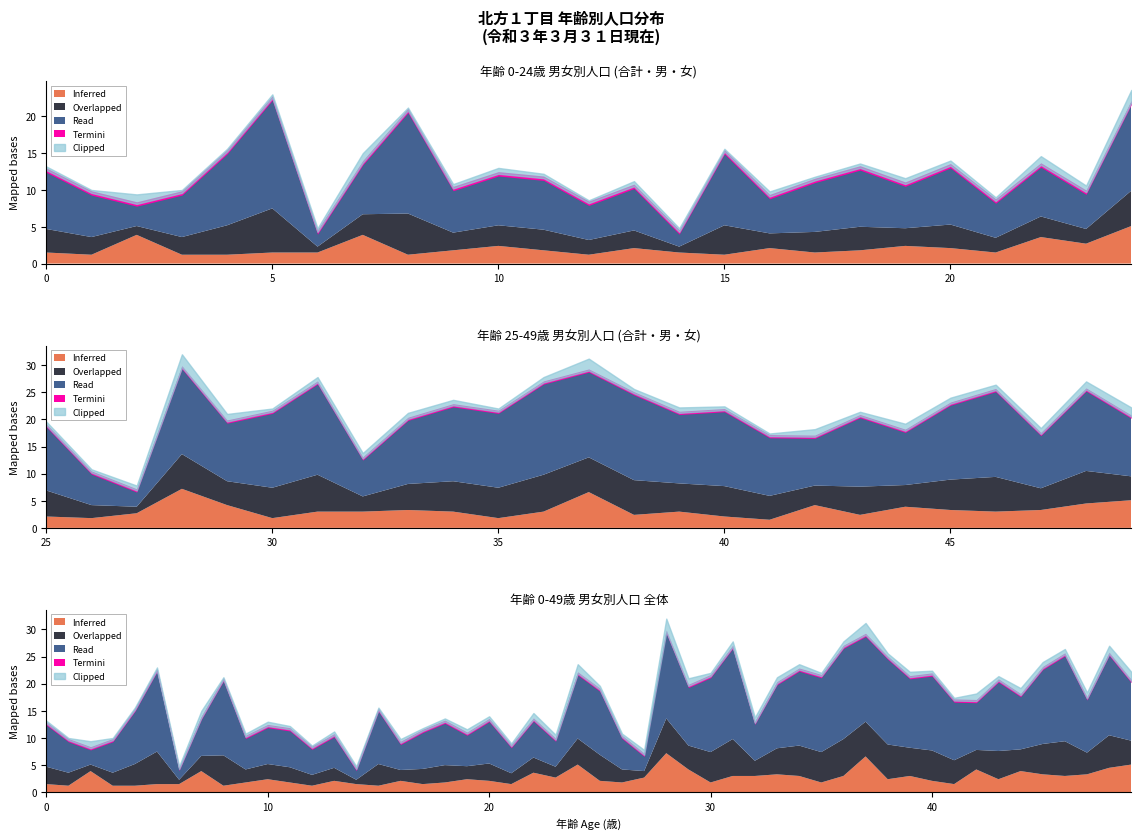

True or false: 女(25-49) and 合計(0-24) cross at least once.

True